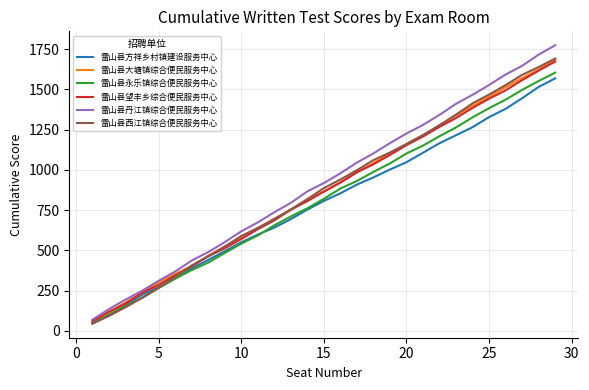

What is the smallest value displayed?

44.5